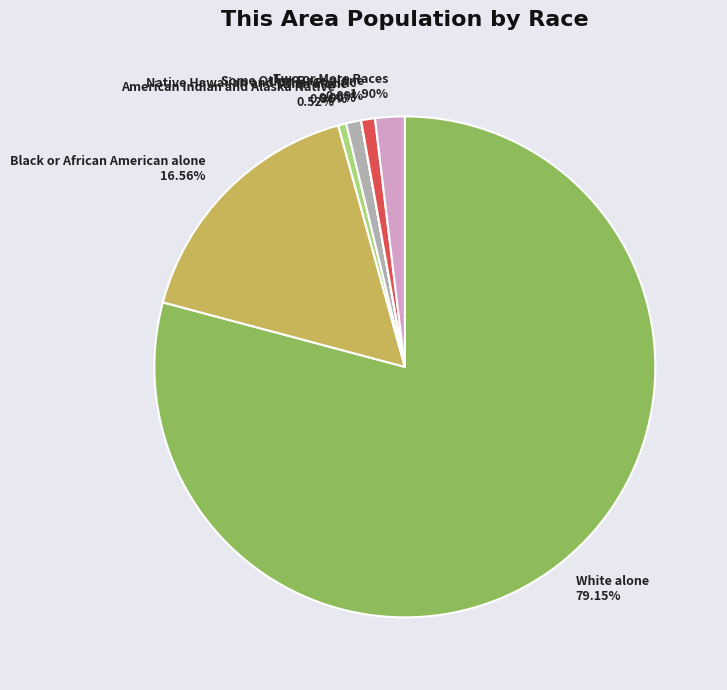

To the nearest percent, what is the difference between the largest and smallest slice percentages?

79%